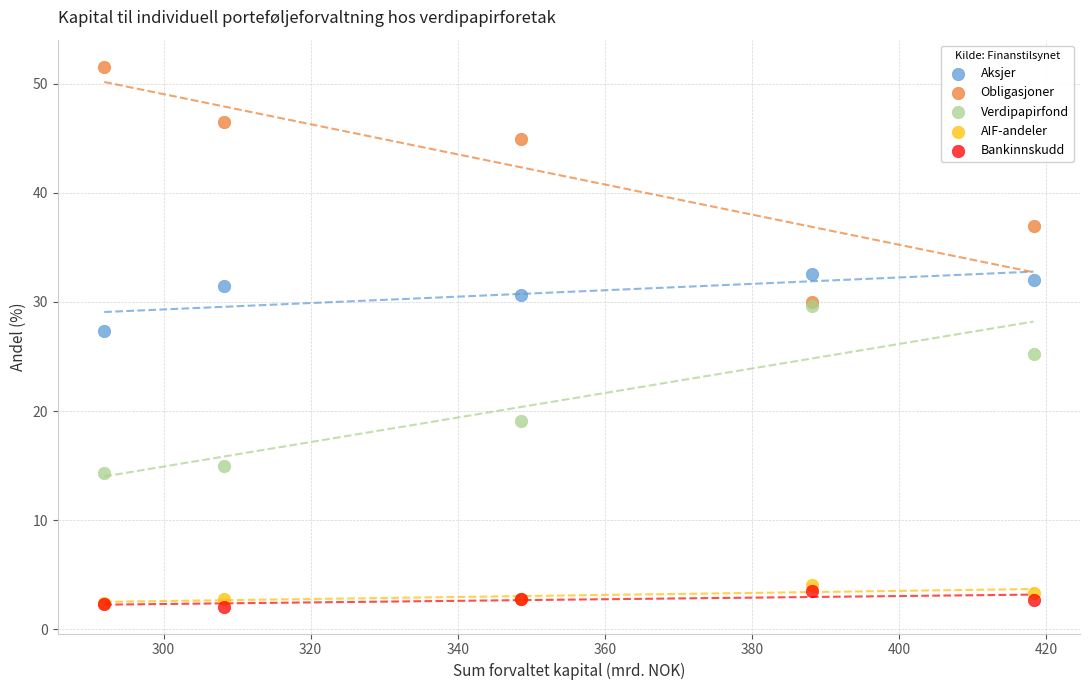

In the Verdipapirfond series, what Y value is closest to 21?

19.1